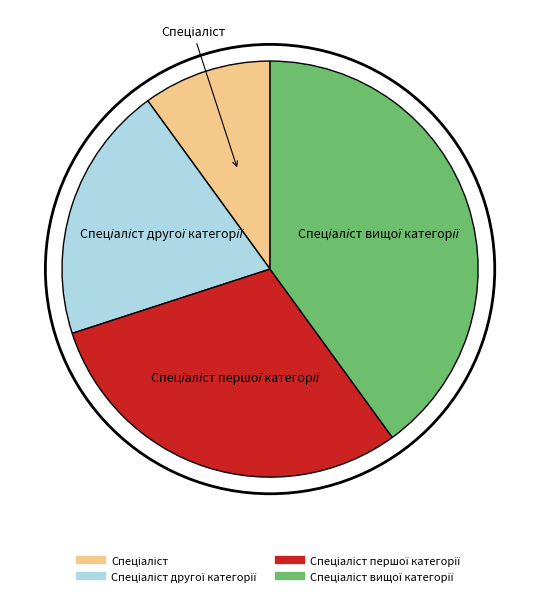

Is there a majority slice in this chart?

No